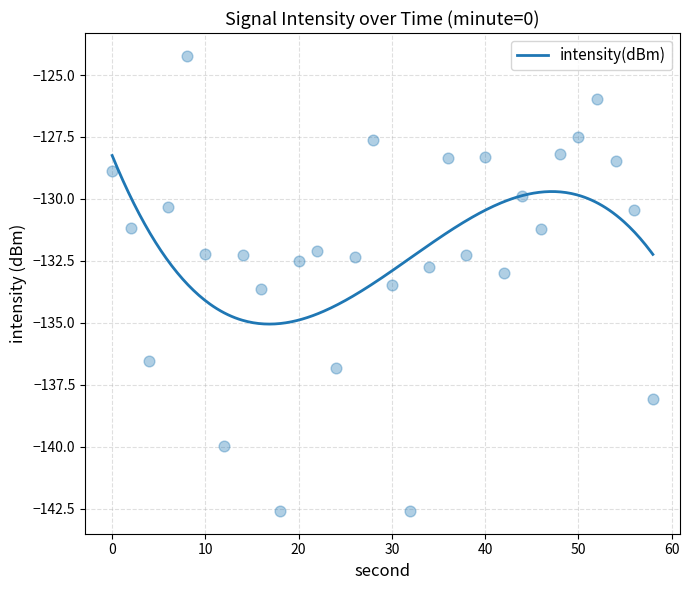

What is the change in value from 0 to 34?

-3.9